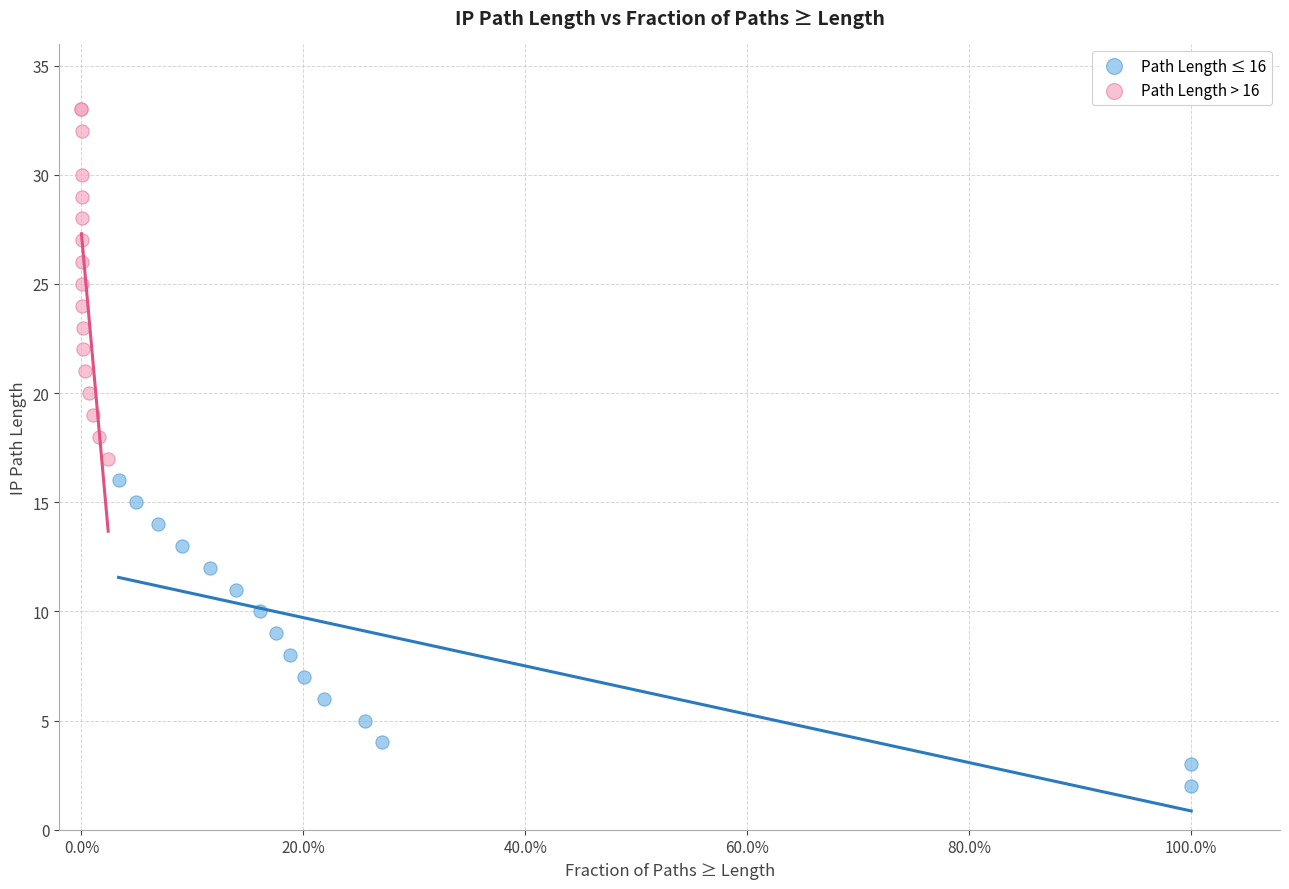

Which series has the largest Y range (max minus min)?

Path Length > 16